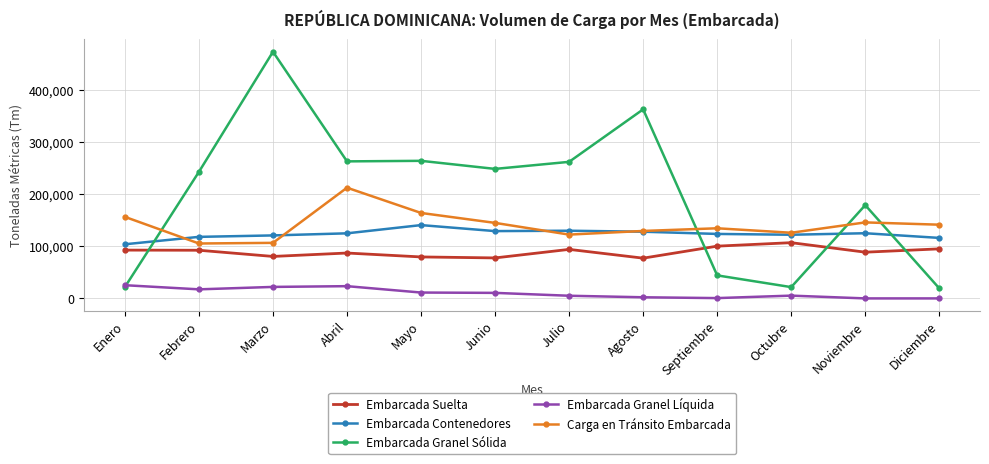

What is the total value across all series at Octubre?

382792.0